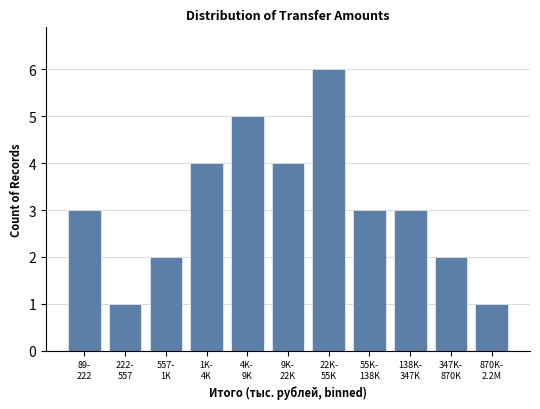

Reading left to right, extract all data points from this chart.

3	1	2	4	5	4	6	3	3	2	1